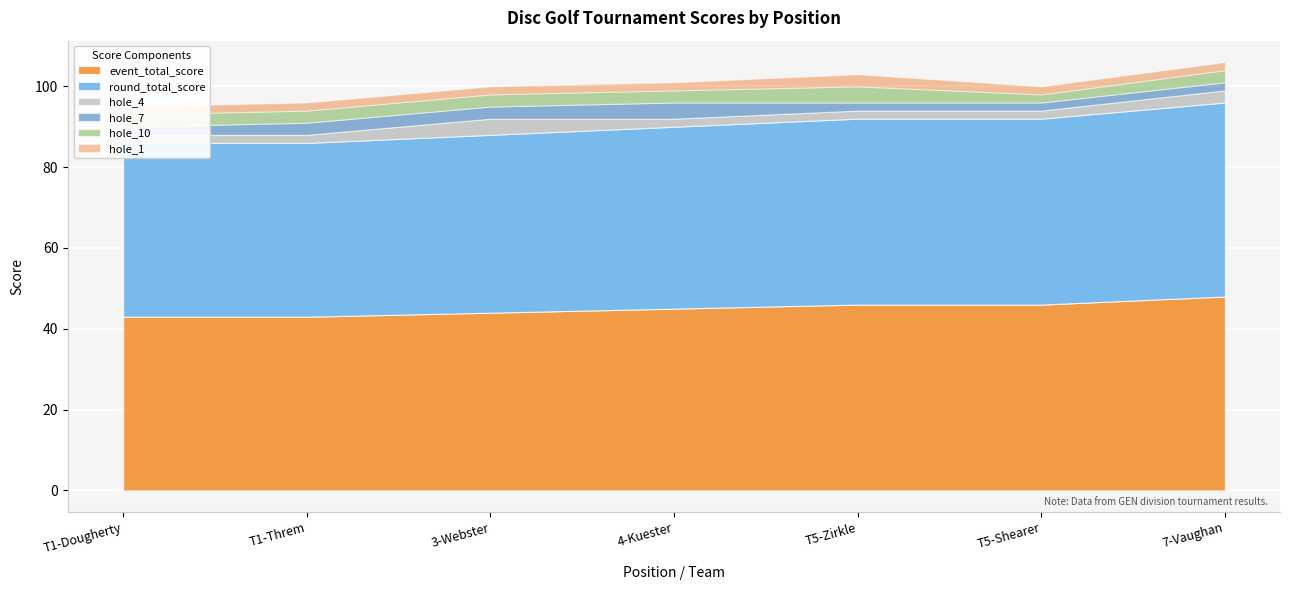

What is the difference between the second highest and minimum values in the event_total_score series?

3